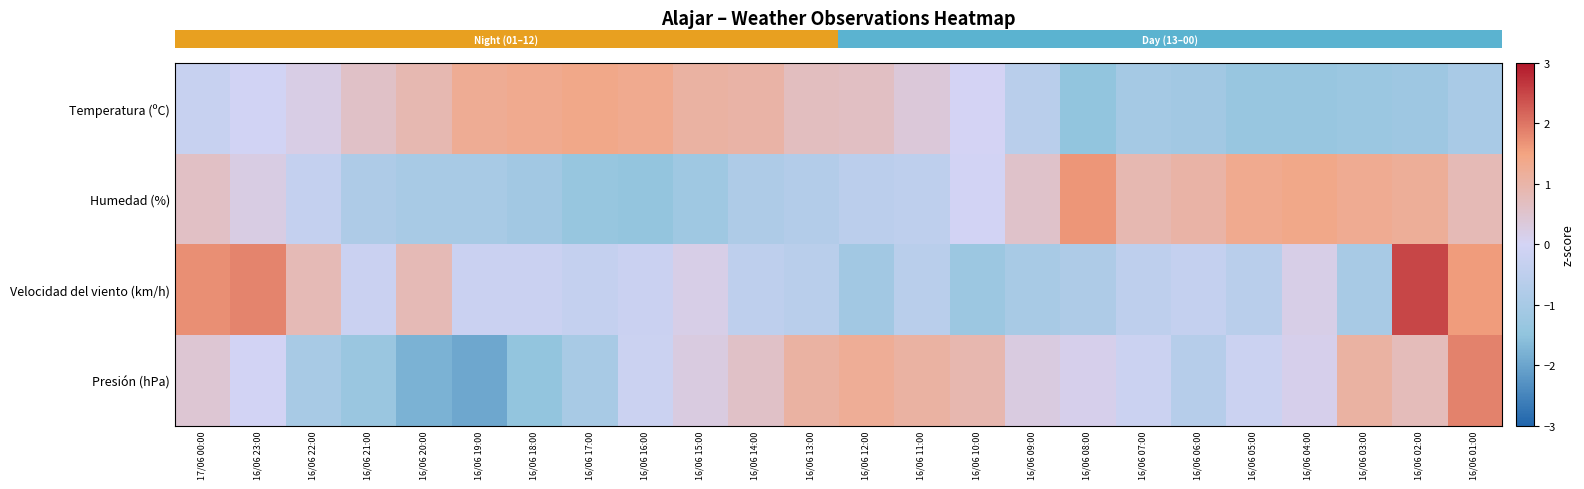

What is the spread (max minus min) of values at 16/06 20:00?

2.7